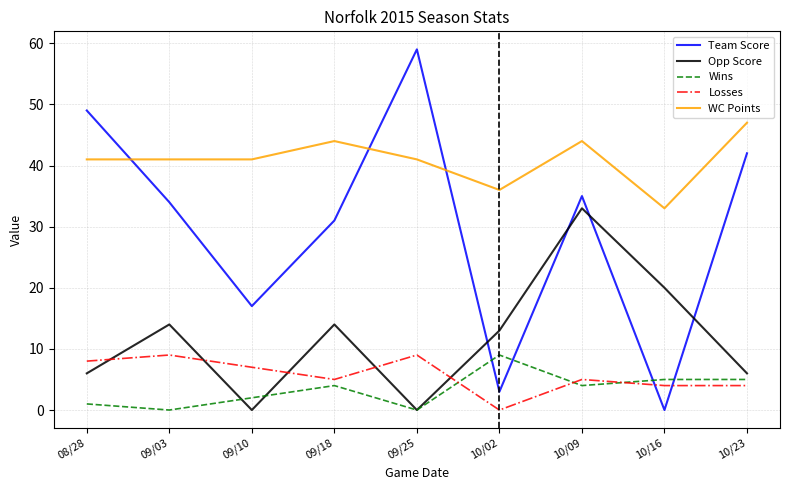

Reading left to right, list all the values displayed in this chart.

Team Score: 49	34	17	31	59	3	35	0	42
Opp Score: 6	14	0	14	0	13	33	20	6
Wins: 1	0	2	4	0	9	4	5	5
Losses: 8	9	7	5	9	0	5	4	4
WC Points: 41	41	41	44	41	36	44	33	47